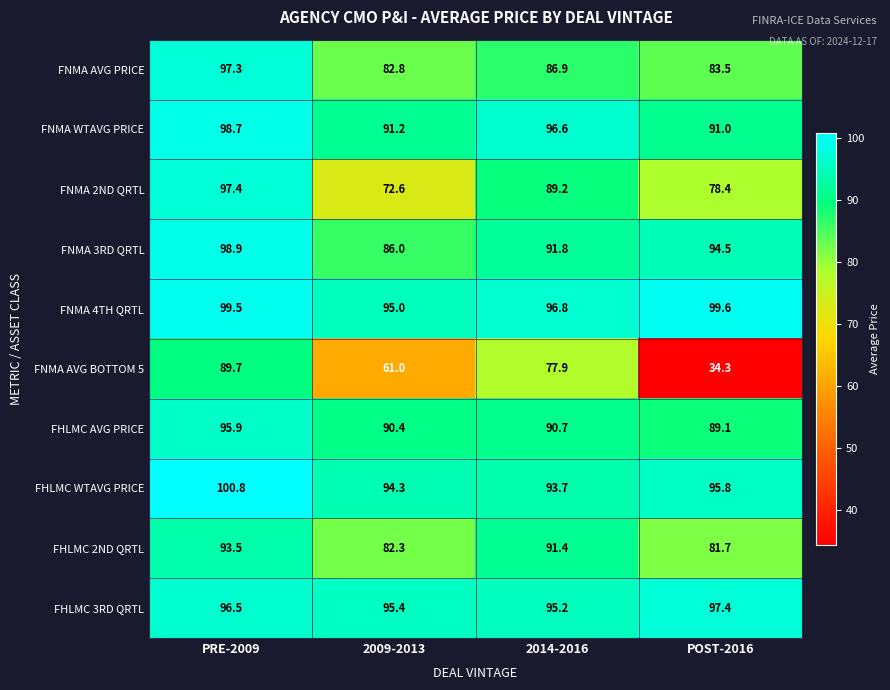

What is the sum of all FNMA 3RD QRTL values?

371.2